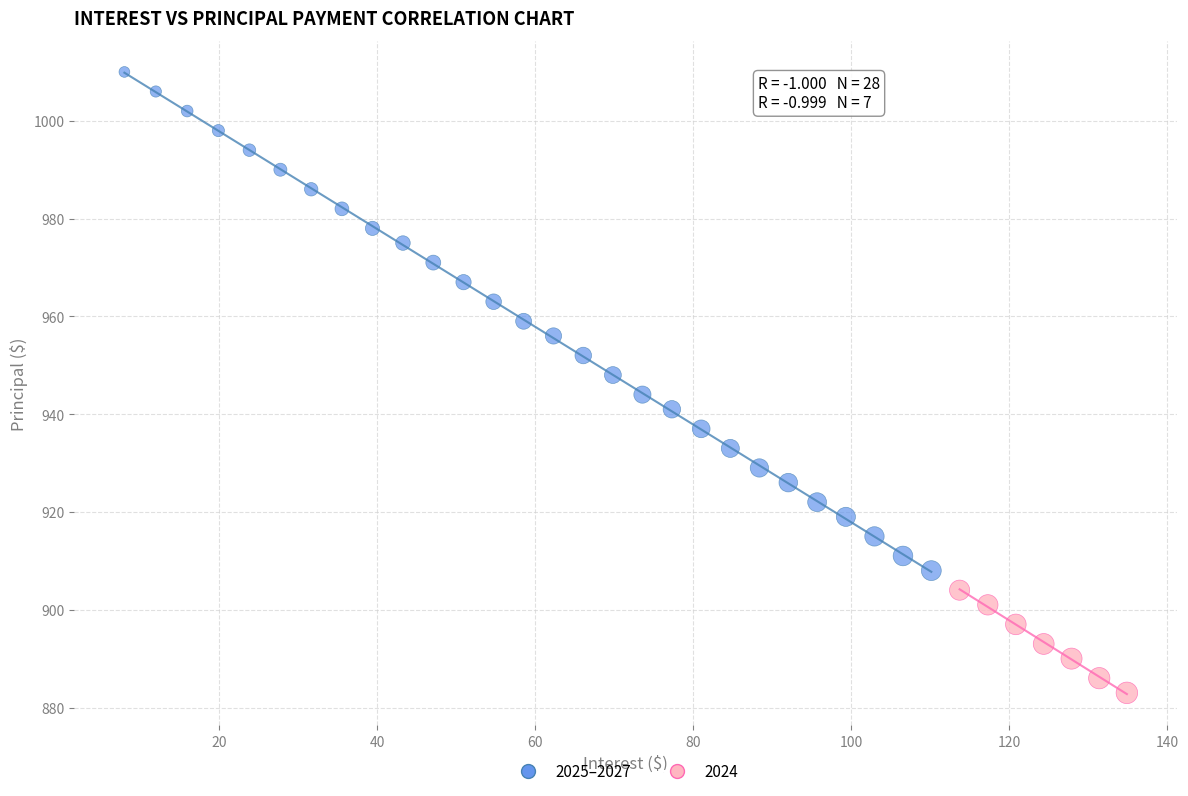

Which series reaches the minimum Y coordinate?

2024